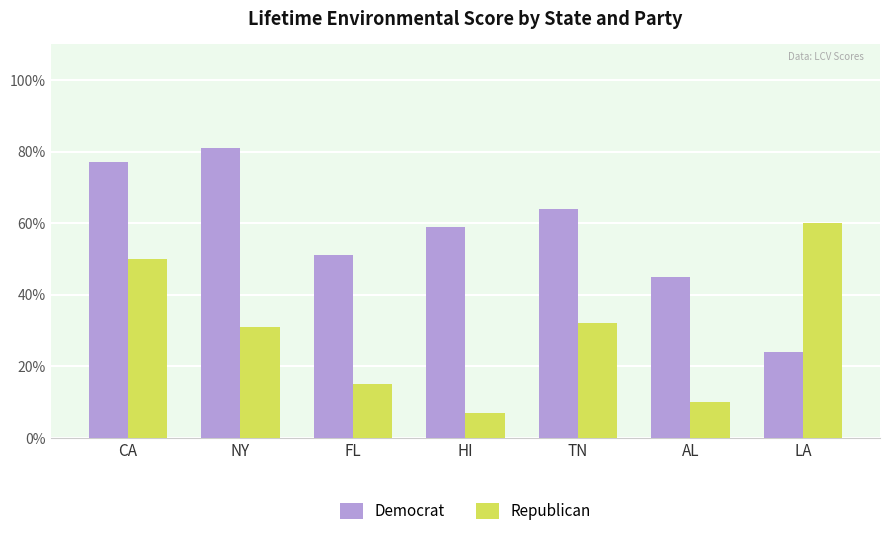

Is the value of Democrat at FL greater than the value of Republican at FL?

Yes